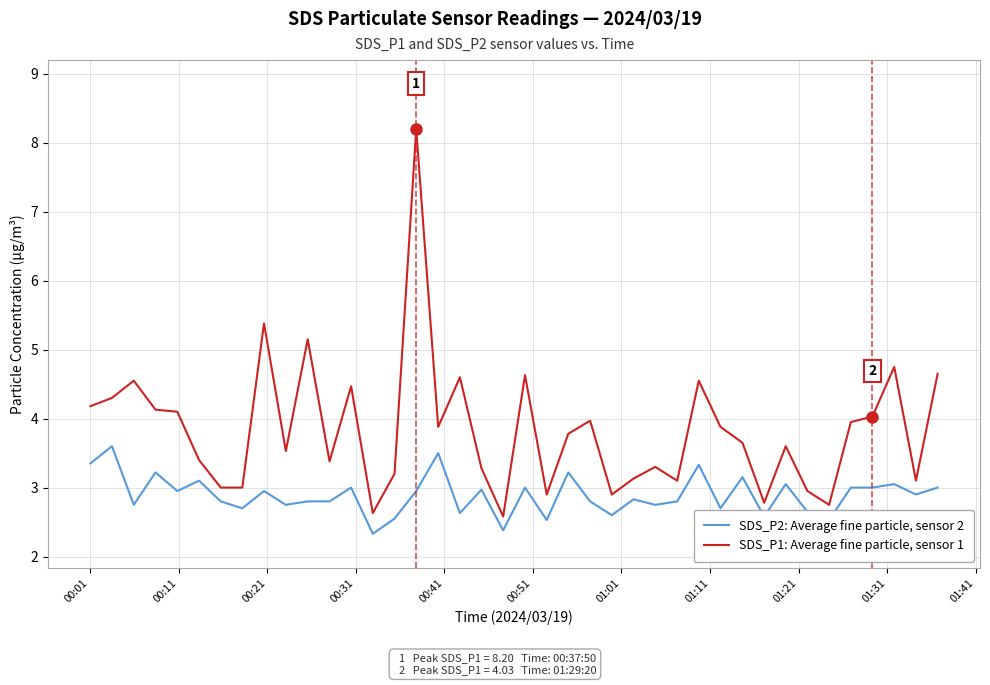

Which series has the largest total across all categories?

SDS_P1: Average fine particle, sensor 1